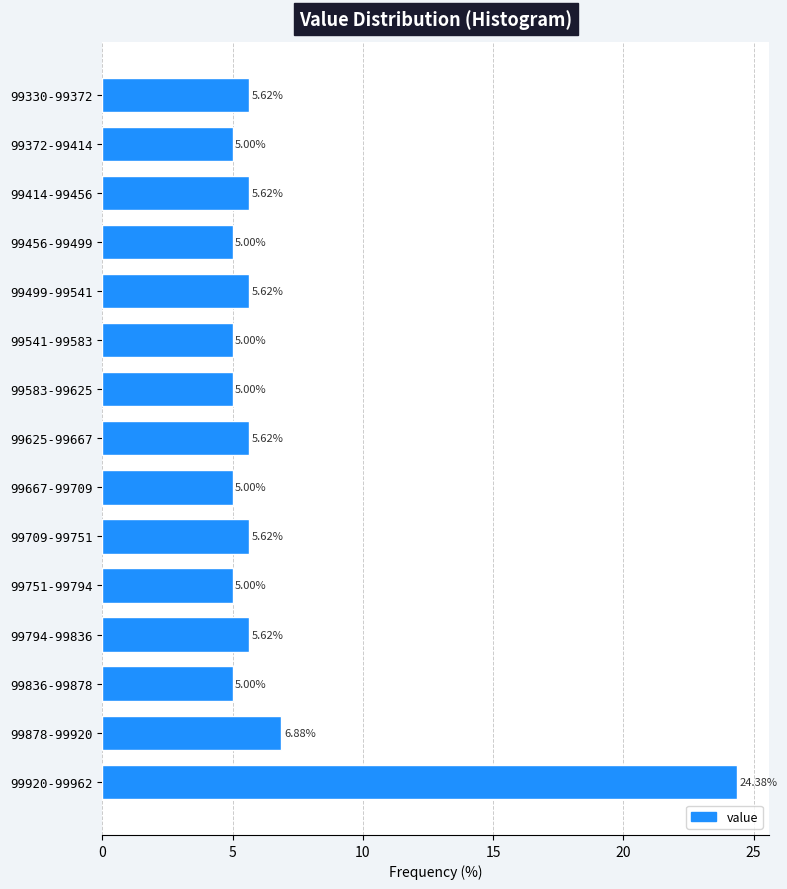

What is the change in value from 99456-99499 to 99625-99667?

+0.6